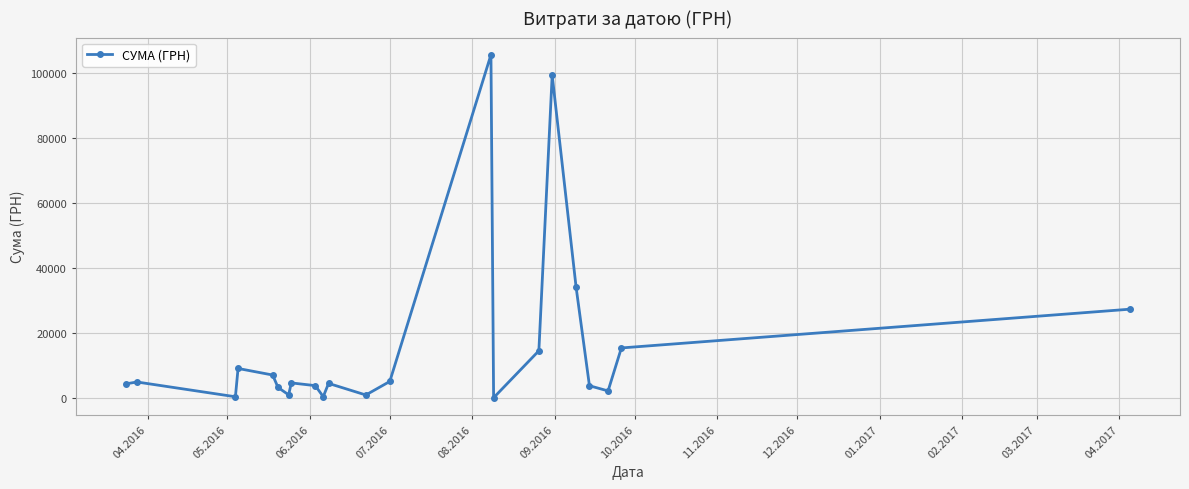

What is the greatest value displayed?

105775.5